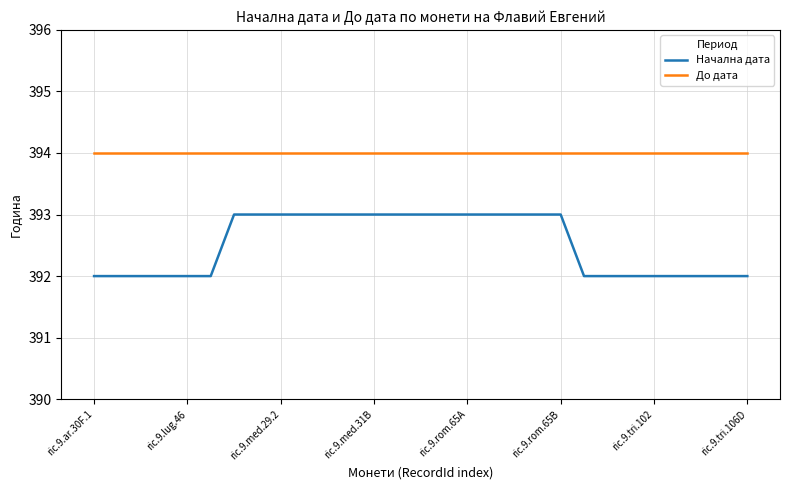

Which series has the largest total across all categories?

До дата